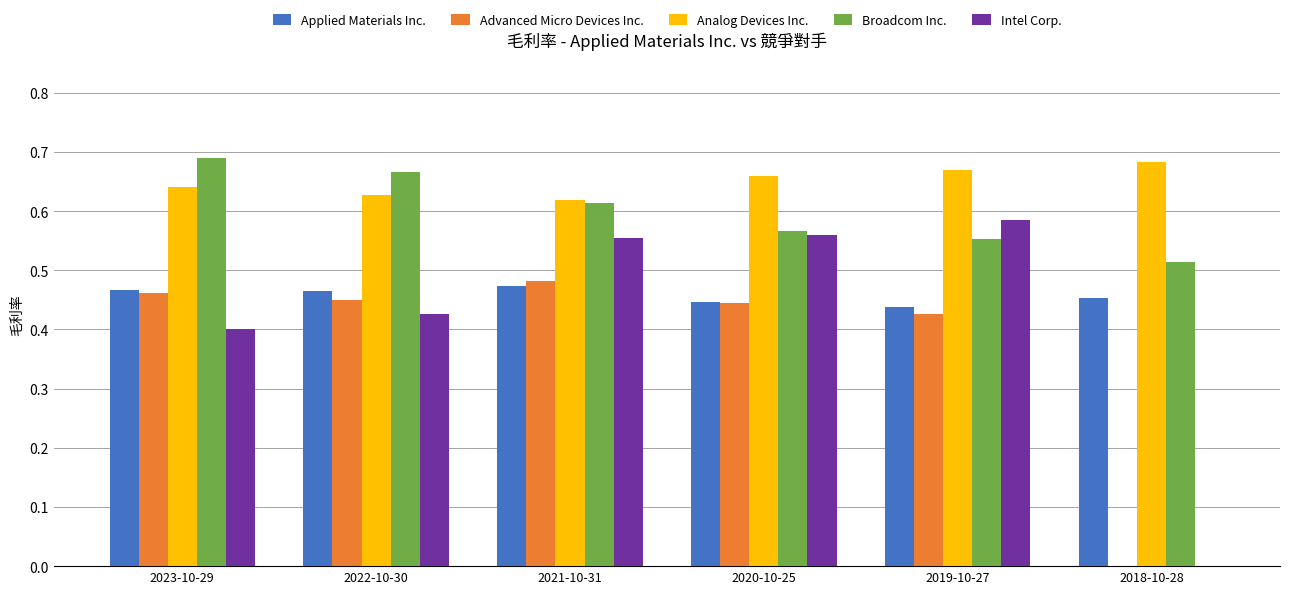

Which series changed the most between 2023-10-29 and 2018-10-28?

Advanced Micro Devices Inc.